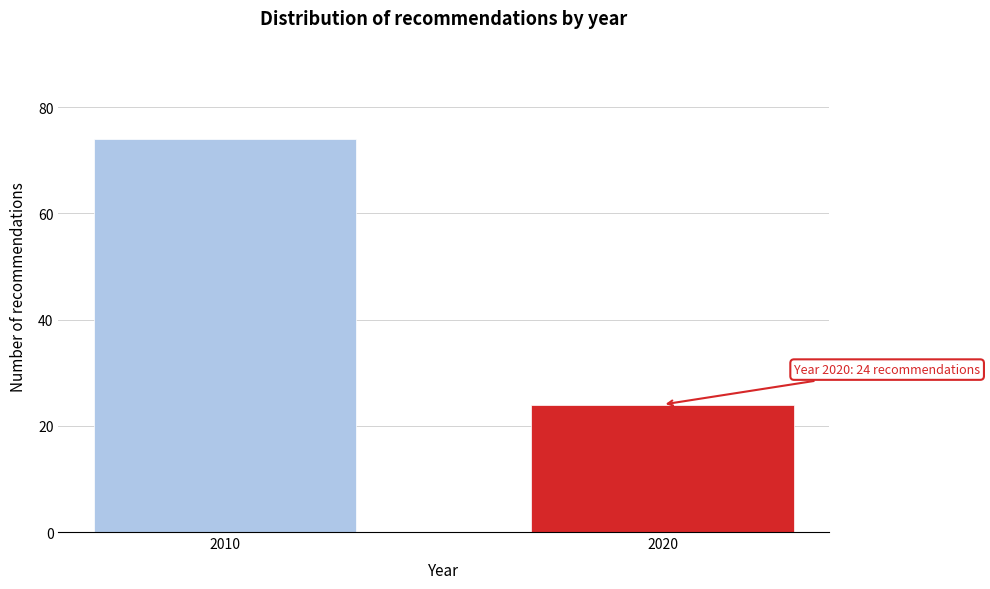

Reading left to right, what are all the values shown in this chart?

2010=74	2020=24